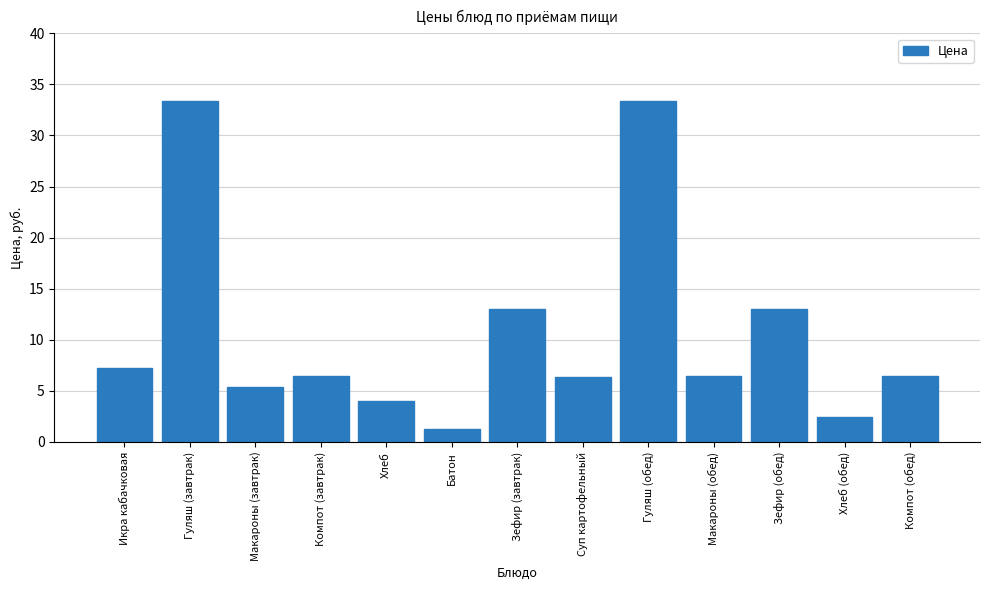

What is the difference between the values at Батон and Икра кабачковая?

5.9